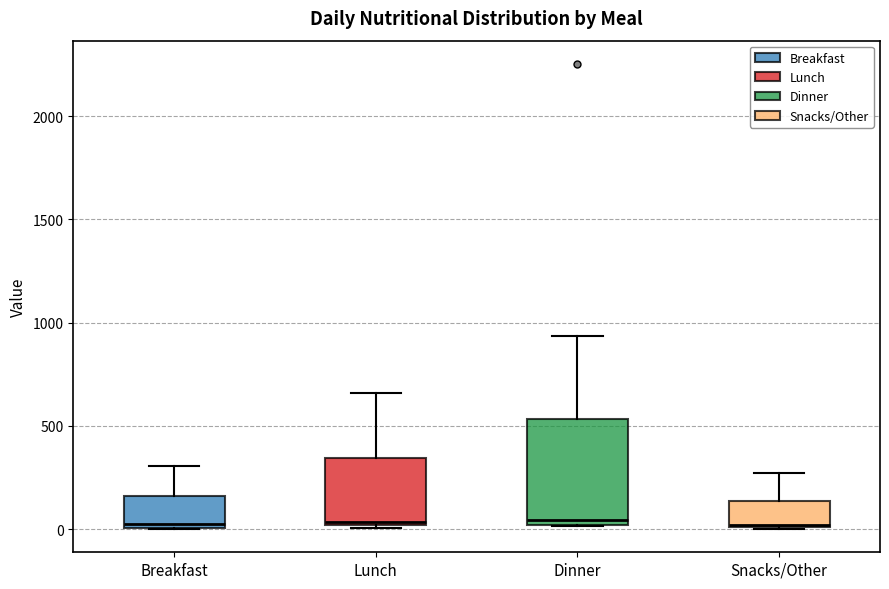

Which box is the tallest, from its lower edge to its upper edge?

Dinner